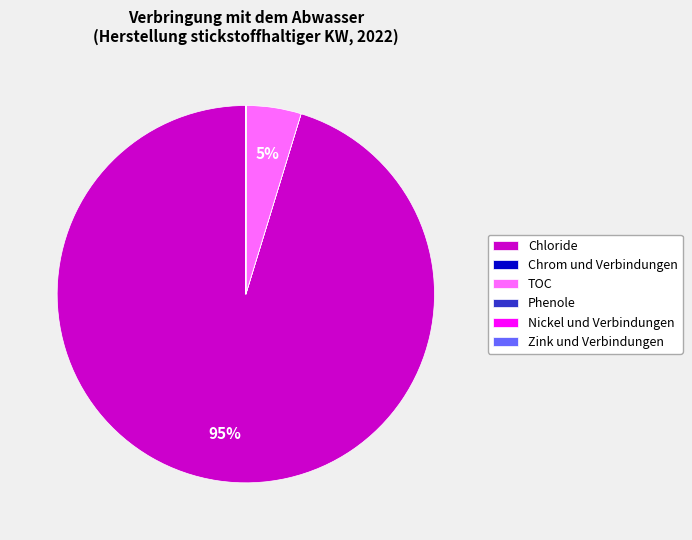

To the nearest percent, what is the average slice percentage?

17%